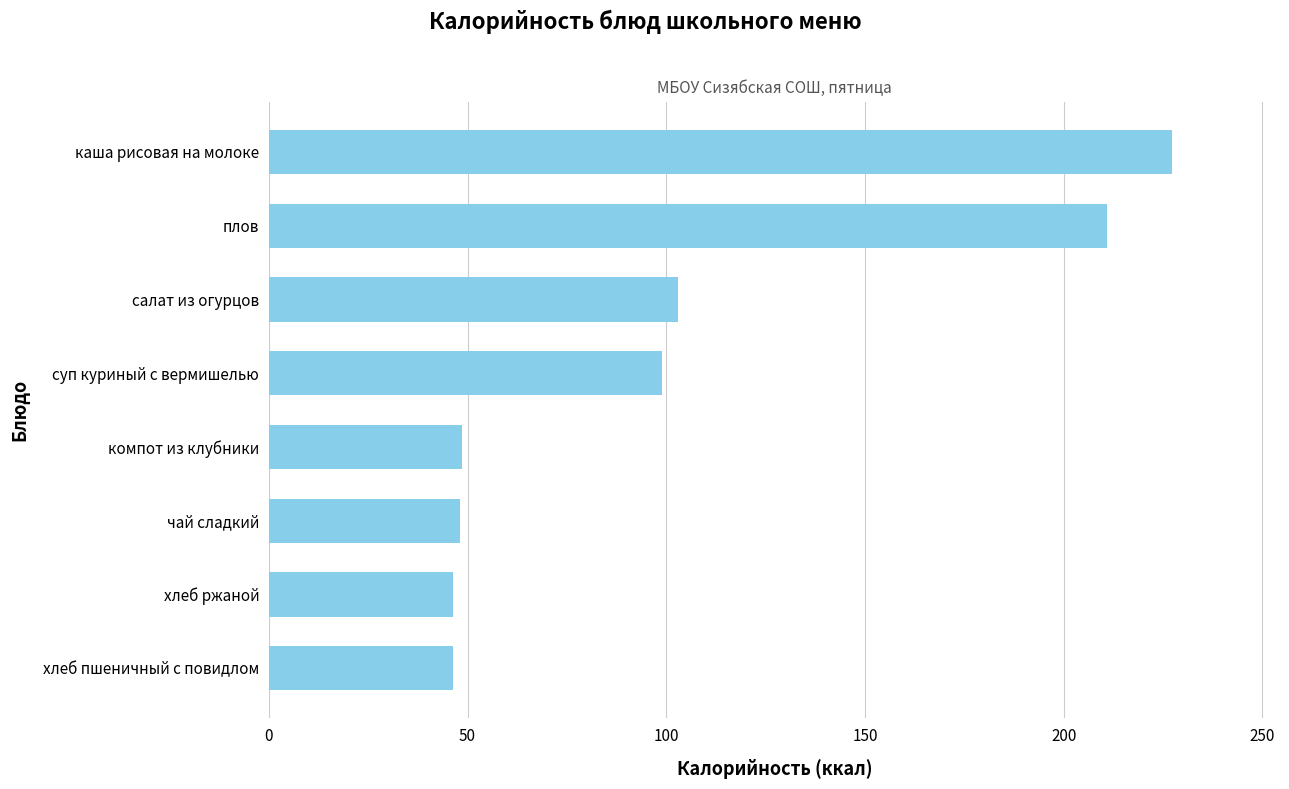

What is the sum of the values at плов and чай сладкий?

259.0